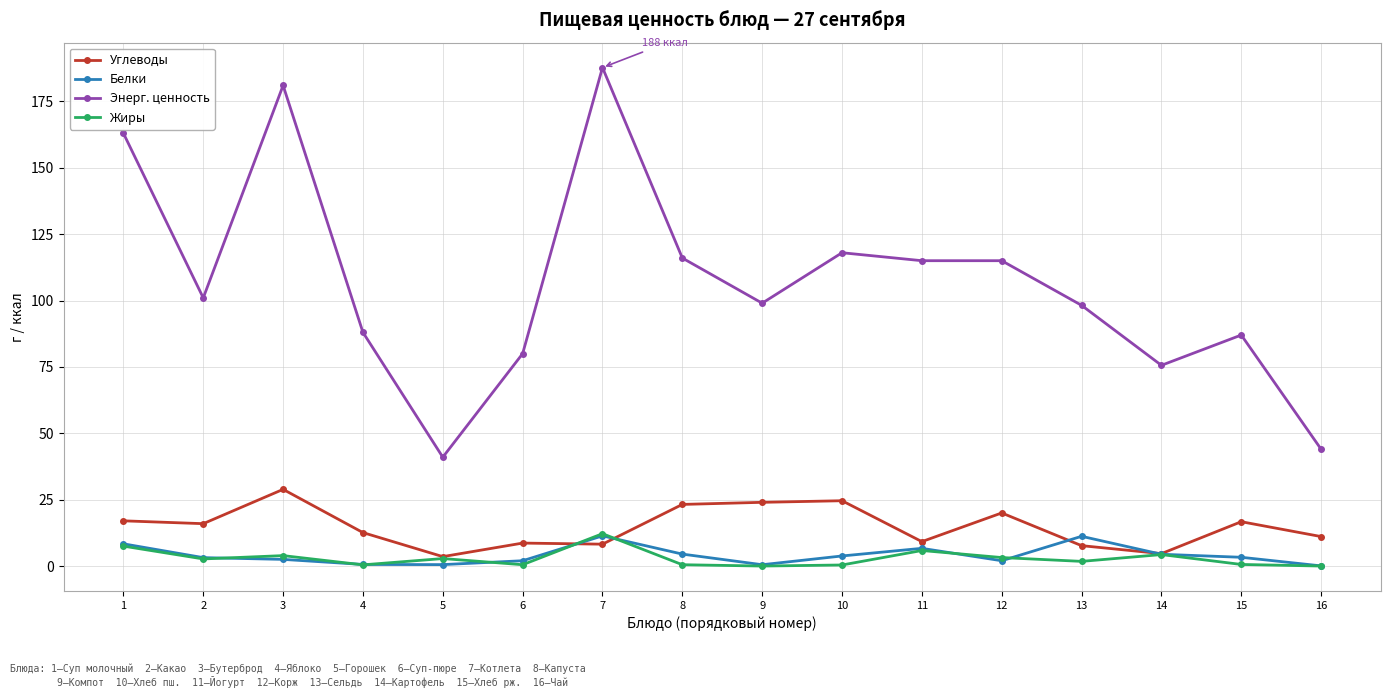

True or false: Энерг. ценность has a value of 51.7 at 3.

False